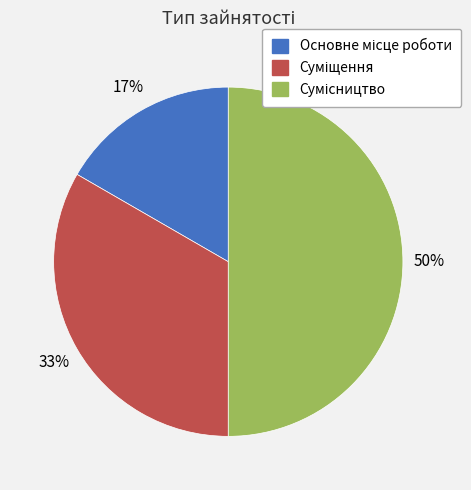

To the nearest percent, what is the average slice percentage?

33%